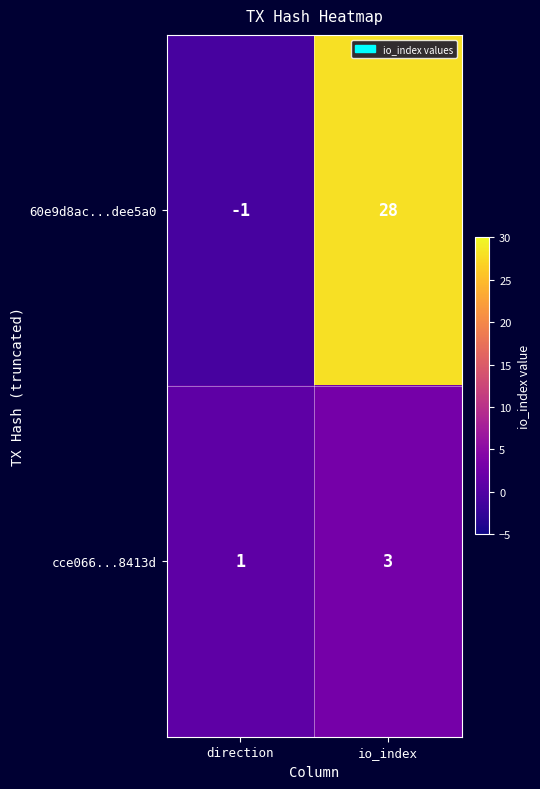

Which category has the highest value across all series?

io_index